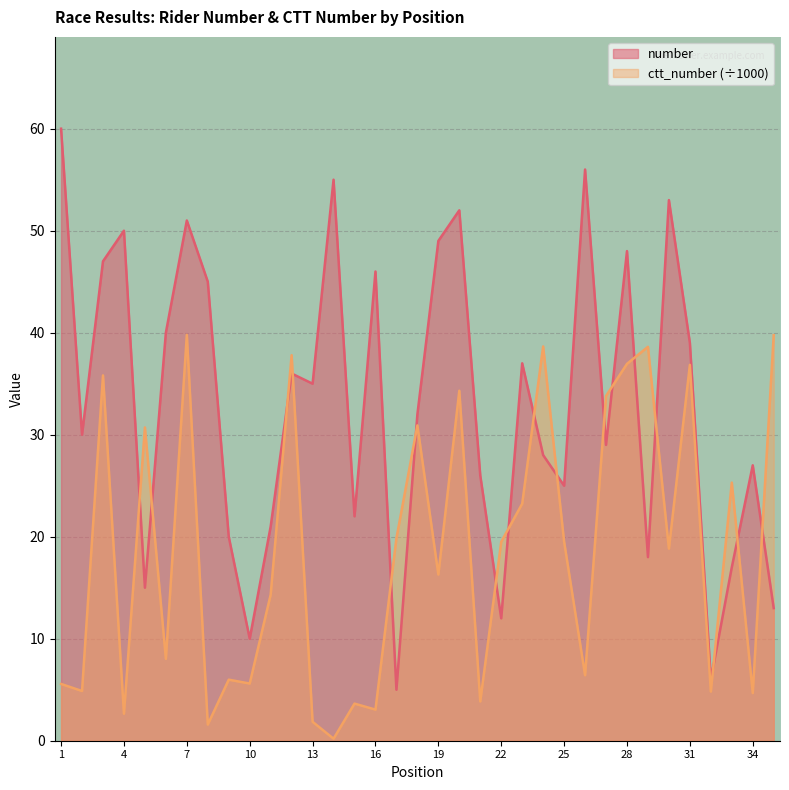

What is the approximate value of number at 10?

10.0